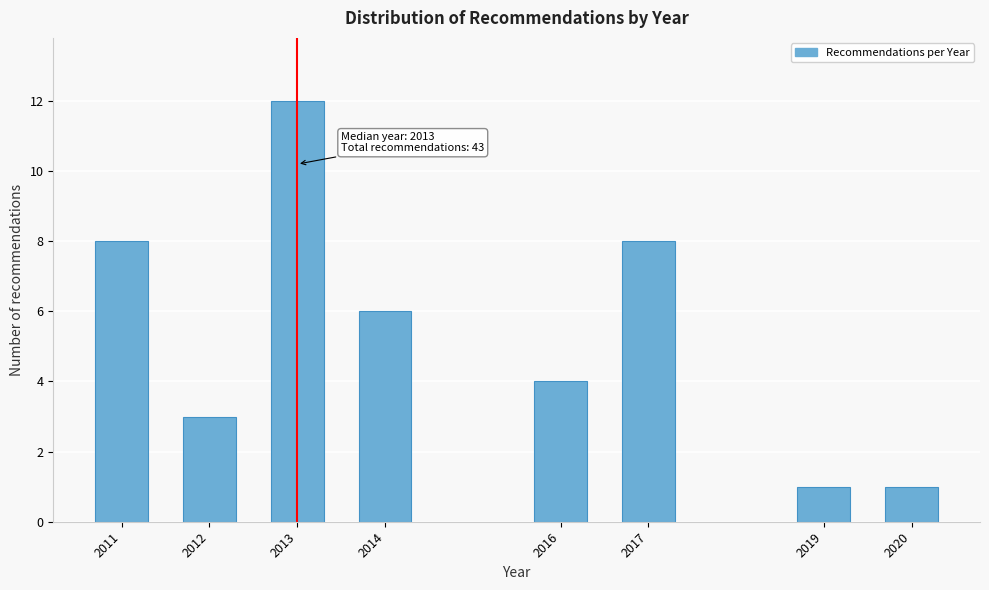

Reading left to right, transcribe all the data shown in this chart.

2011=8	2012=3	2013=12	2014=6	2016=4	2017=8	2019=1	2020=1